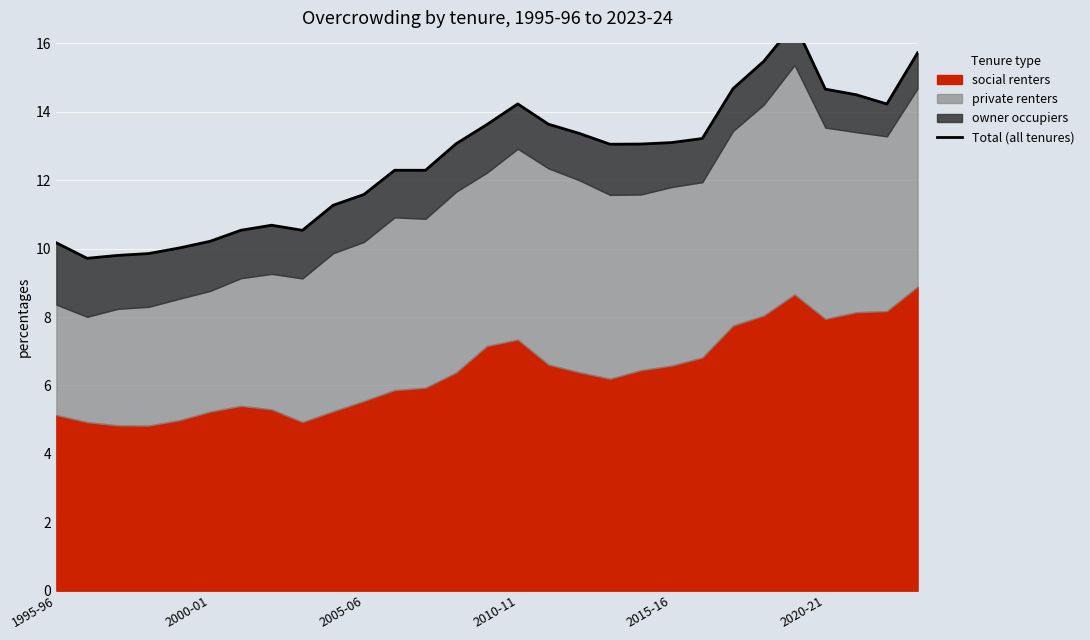

Which has a higher value, 7 or 28?

28